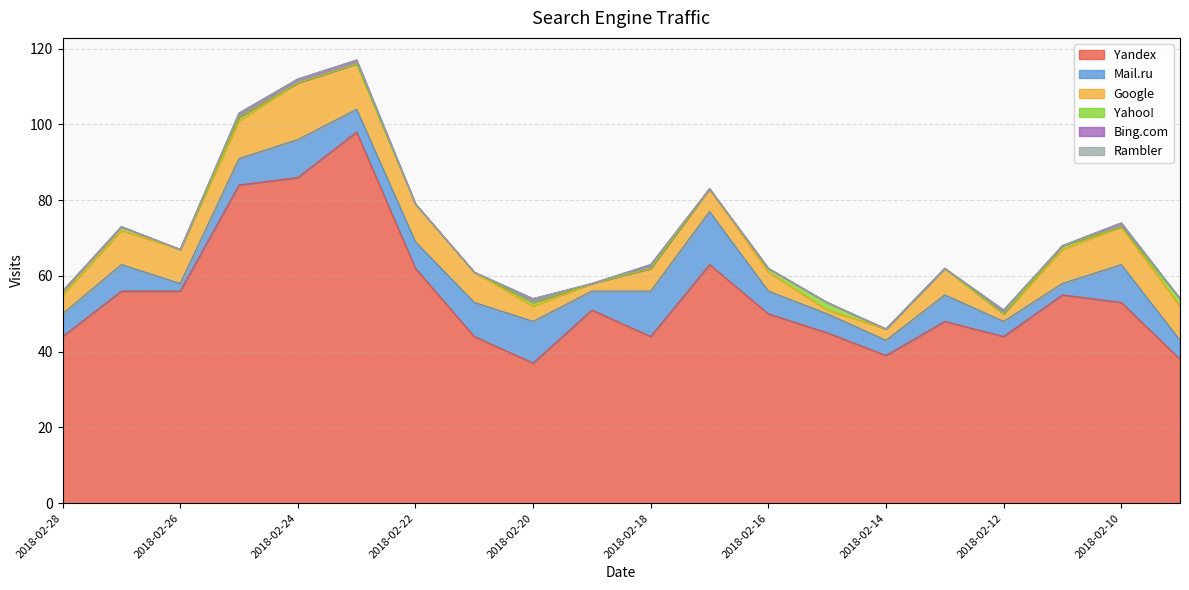

The Yandex series shows 44 at 2018-02-12. True or false?

True